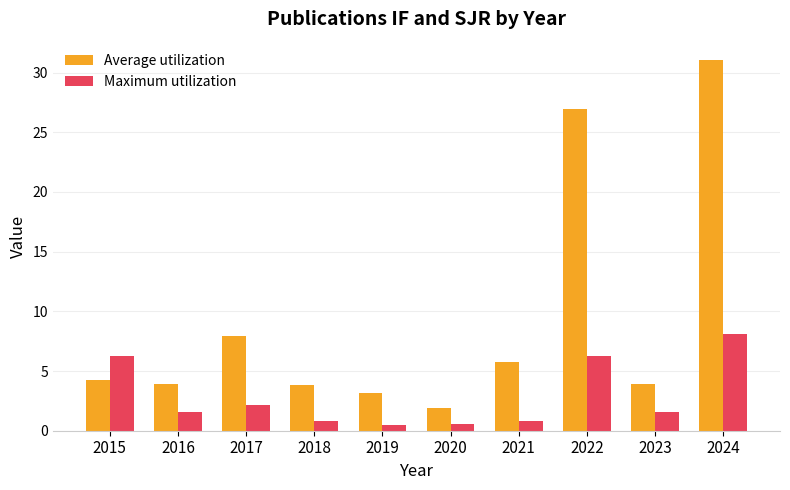

What is the difference between the second highest and minimum values in the Average utilization series?

25.0